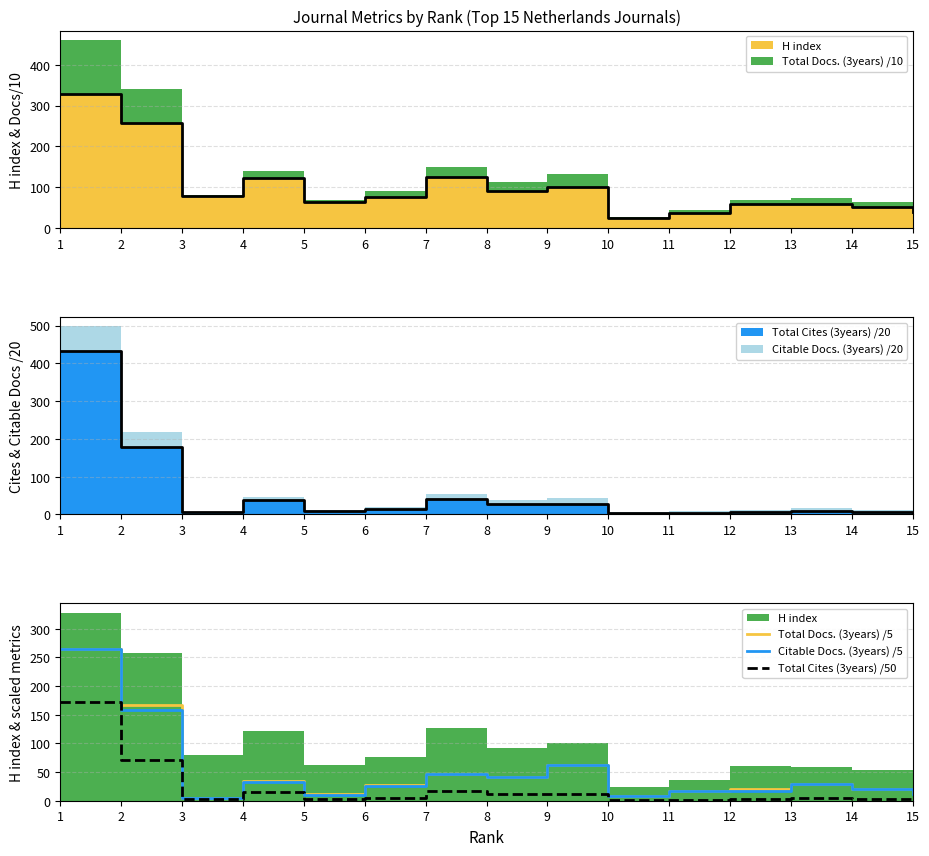

Rank the series by their maximum value, from lowest to highest.

Total Cites (3years) /50, Citable Docs. (3years) /5, Total Docs. (3years) /5